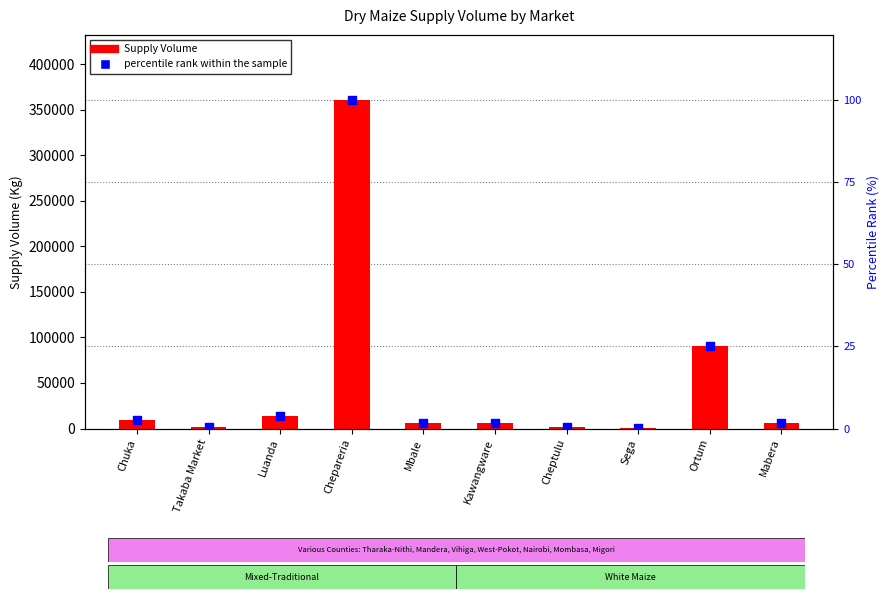

Which series contains the highest Y value?

Supply Volume